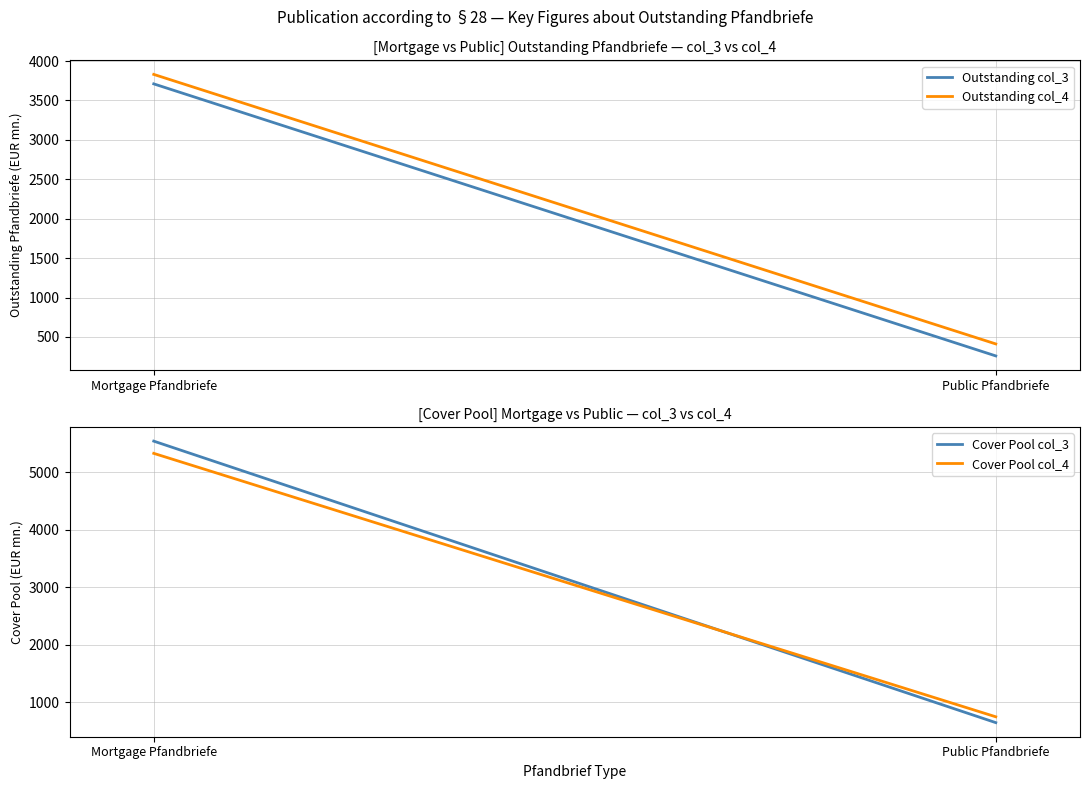

What is the label of the 1st point from the right?

Public Pfandbriefe